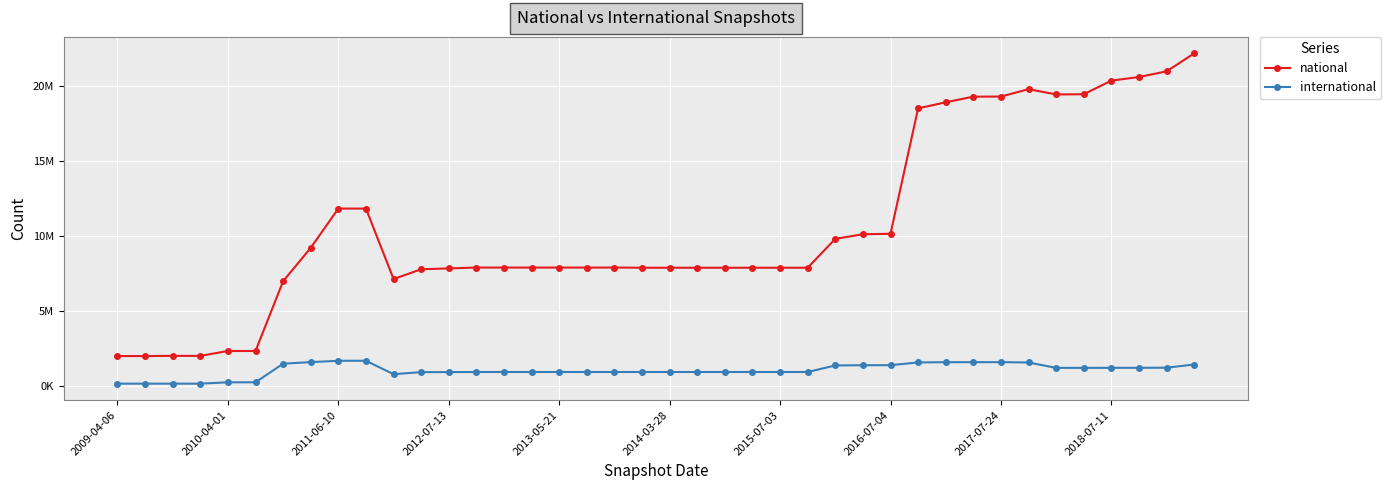

Which category has the lowest value in the national series?

2009-04-06